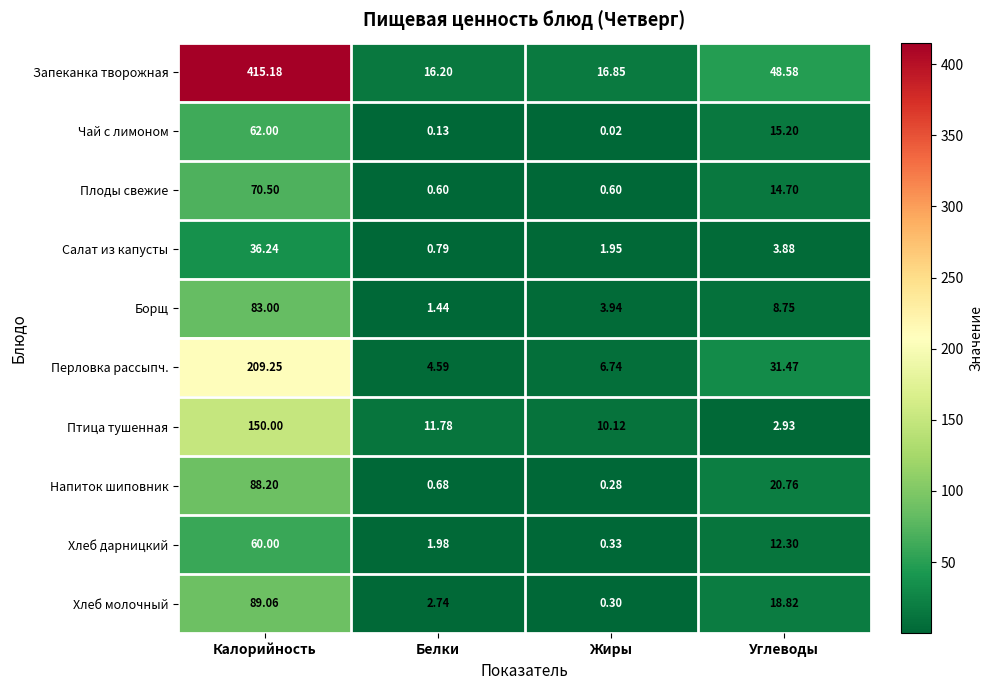

At Белки, list the series in order from smallest to largest.

Чай с лимоном, Плоды свежие, Напиток шиповник, Салат из капусты, Борщ, Хлеб дарницкий, Хлеб молочный, Перловка рассыпч., Птица тушенная, Запеканка творожная